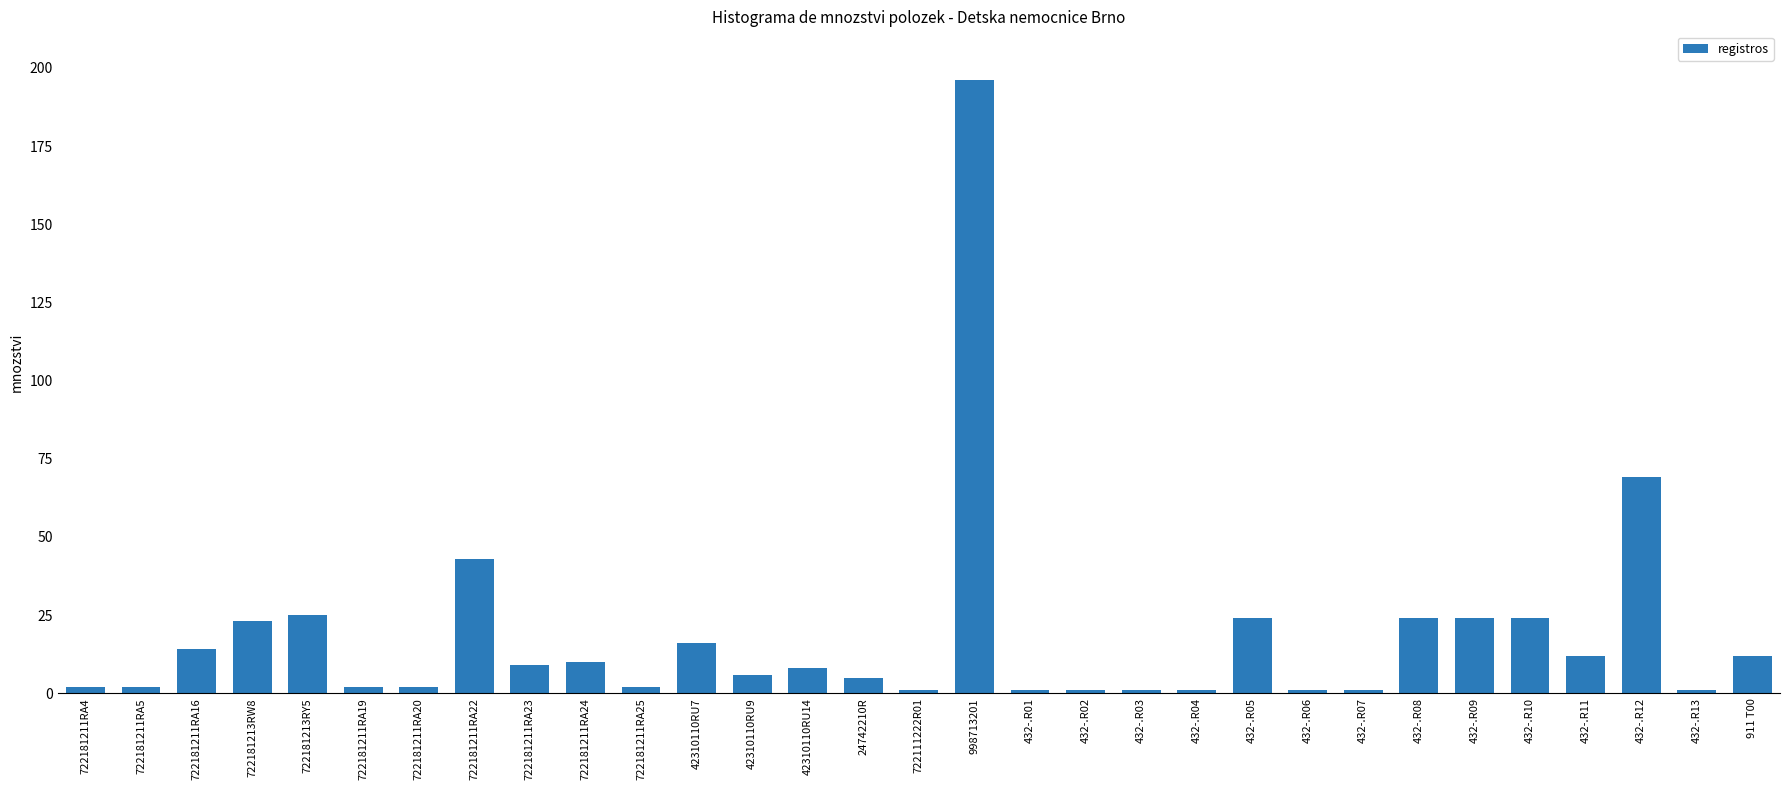

The chart shows a value of 2 at 722181211RA5. True or false?

True